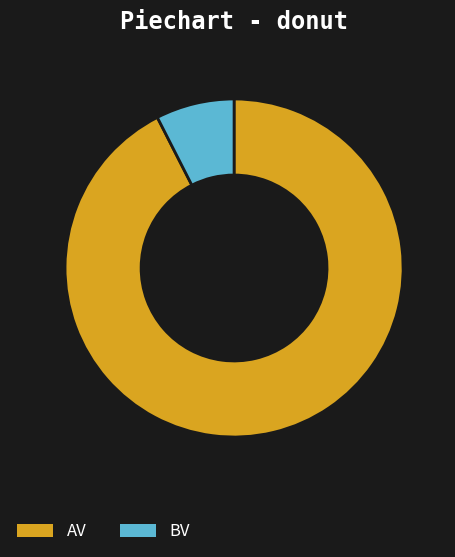

Which category has the smallest portion of the pie?

BV